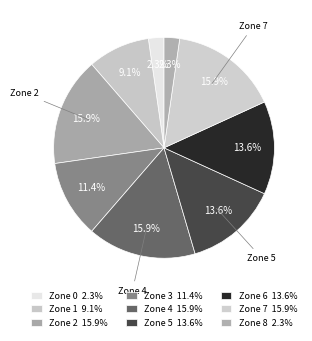

Count the number of slices in the pie.

9